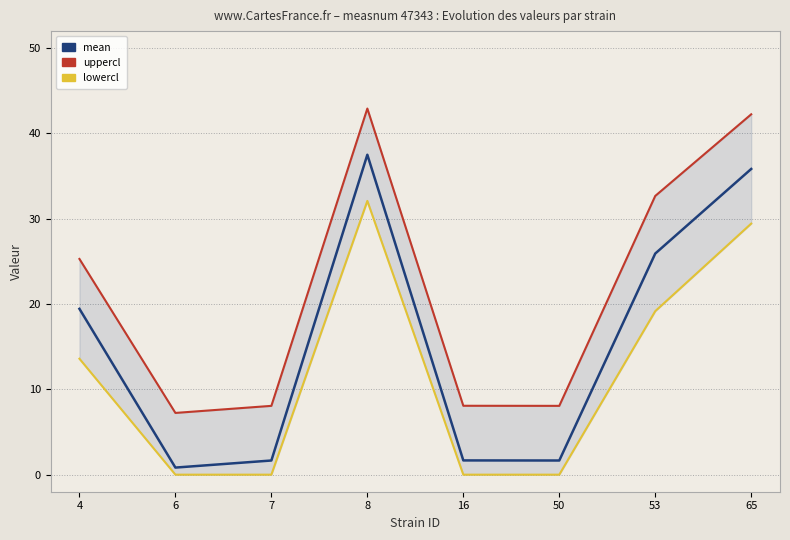

Is the value of lowercl at 50 greater than the value of mean at 50?

No